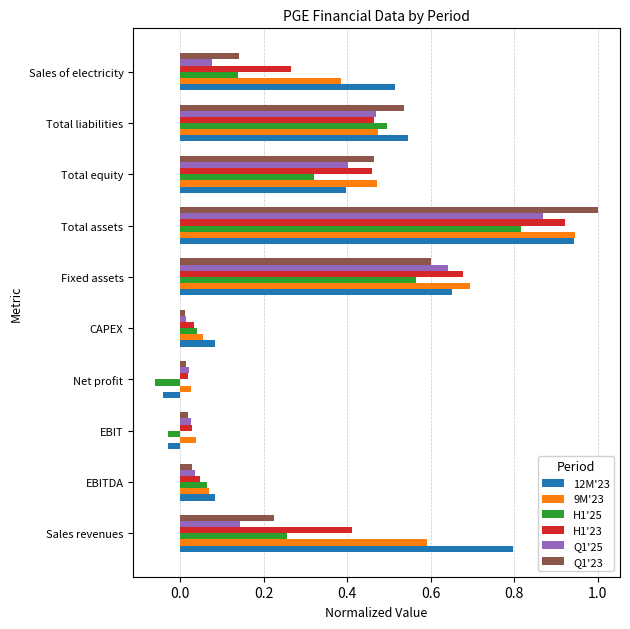

The 9M'23 series shows 0.0 at CAPEX. True or false?

False